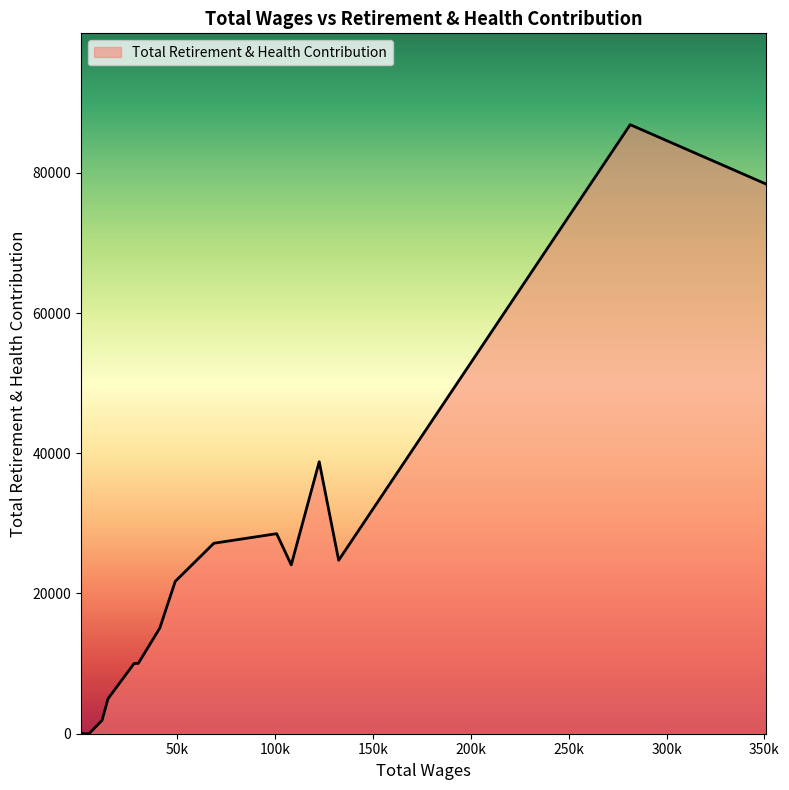

What is the maximum value shown in the chart?

86858